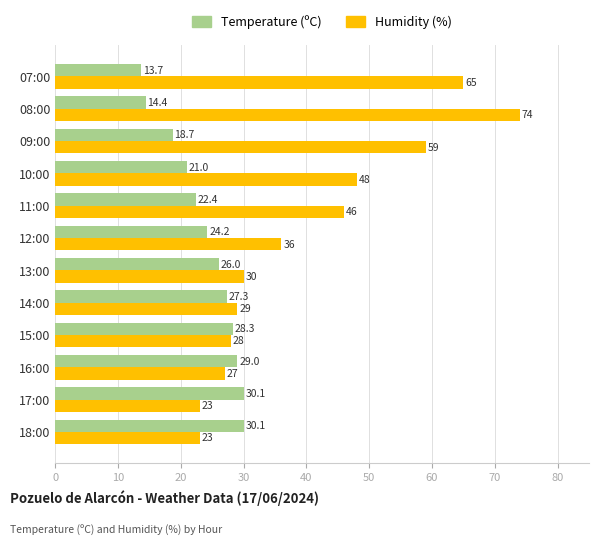

List the series in order of their overall mean, lowest first.

Temperature (ºC), Humidity (%)